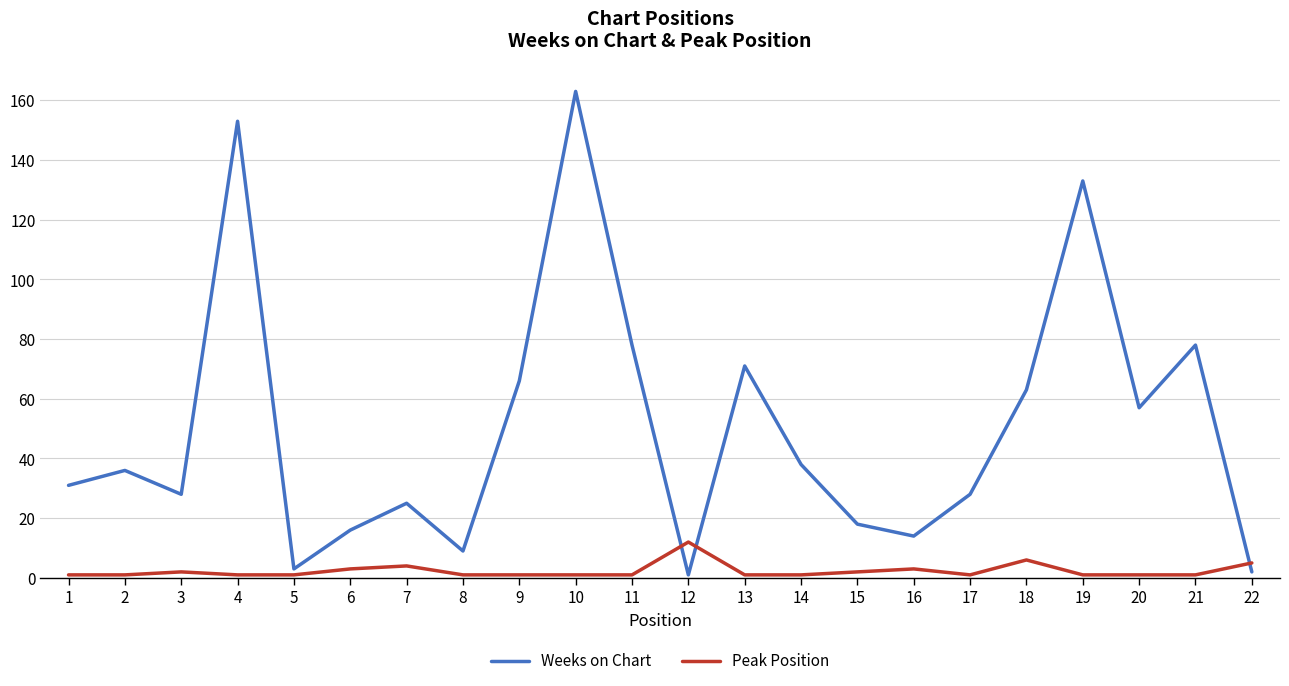

What are all the series names shown in the legend?

Weeks on Chart, Peak Position